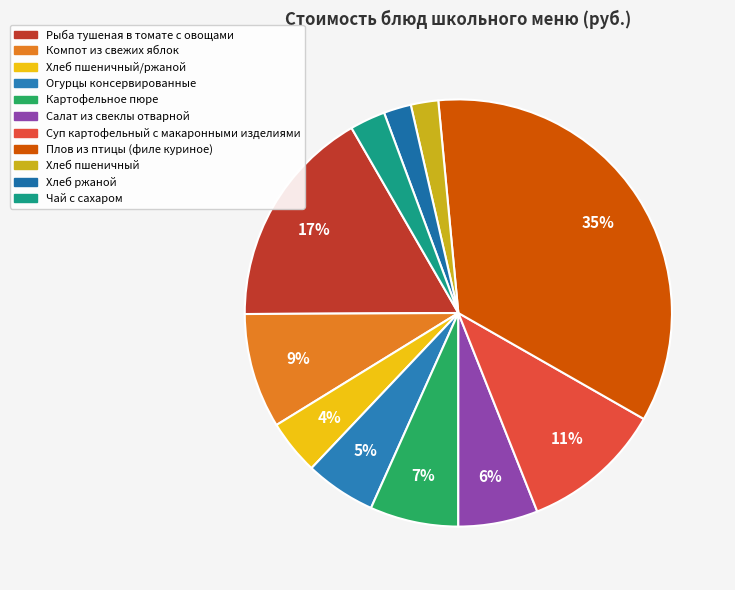

Count the number of slices in the pie.

11